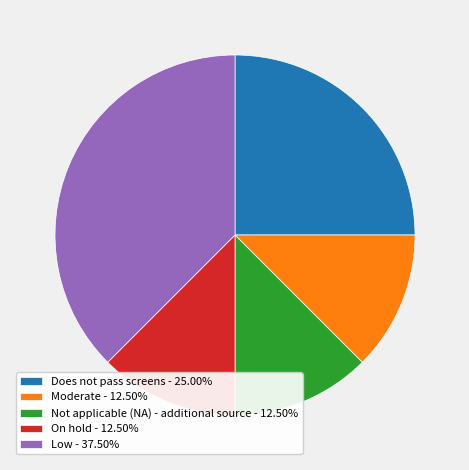

Is there a majority slice in this chart?

No